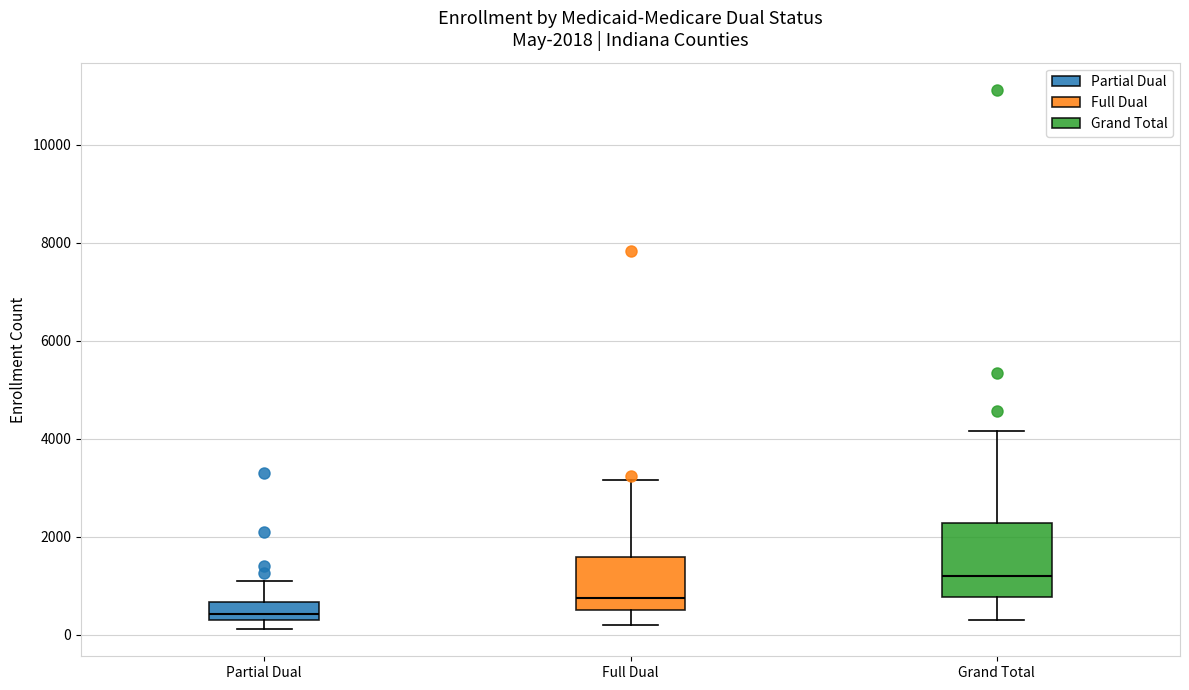

Which box has the lowest median line?

Partial Dual